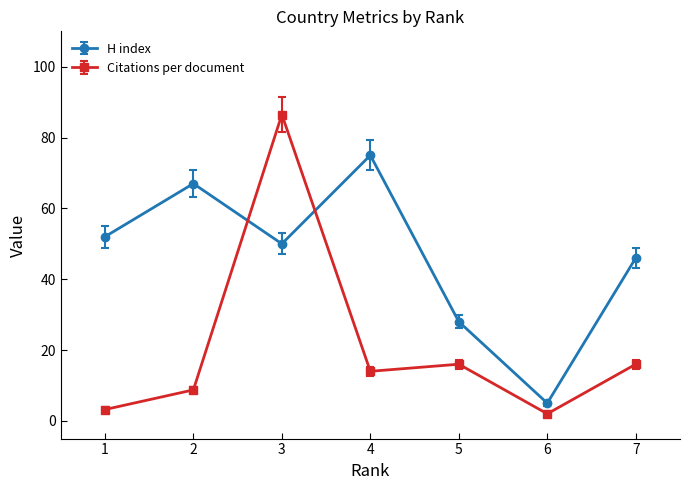

What is the smallest value displayed?

2.0